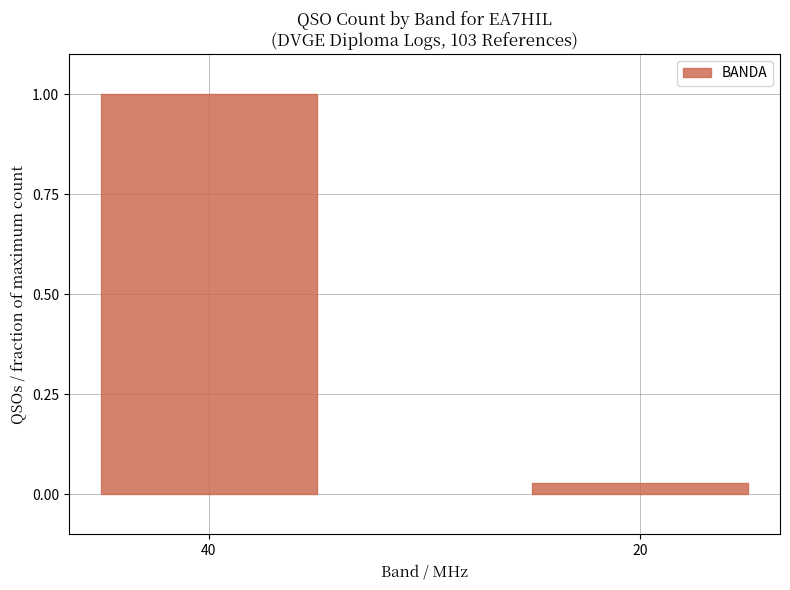

What is the sum of the values at 40 and 20?

1.0